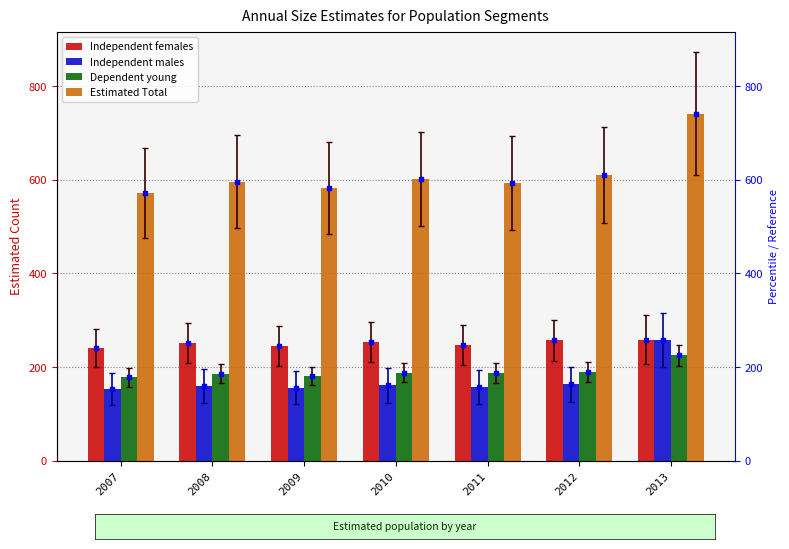

What are all the series names shown in the legend?

Independent females, Independent males, Dependent young, Estimated Total